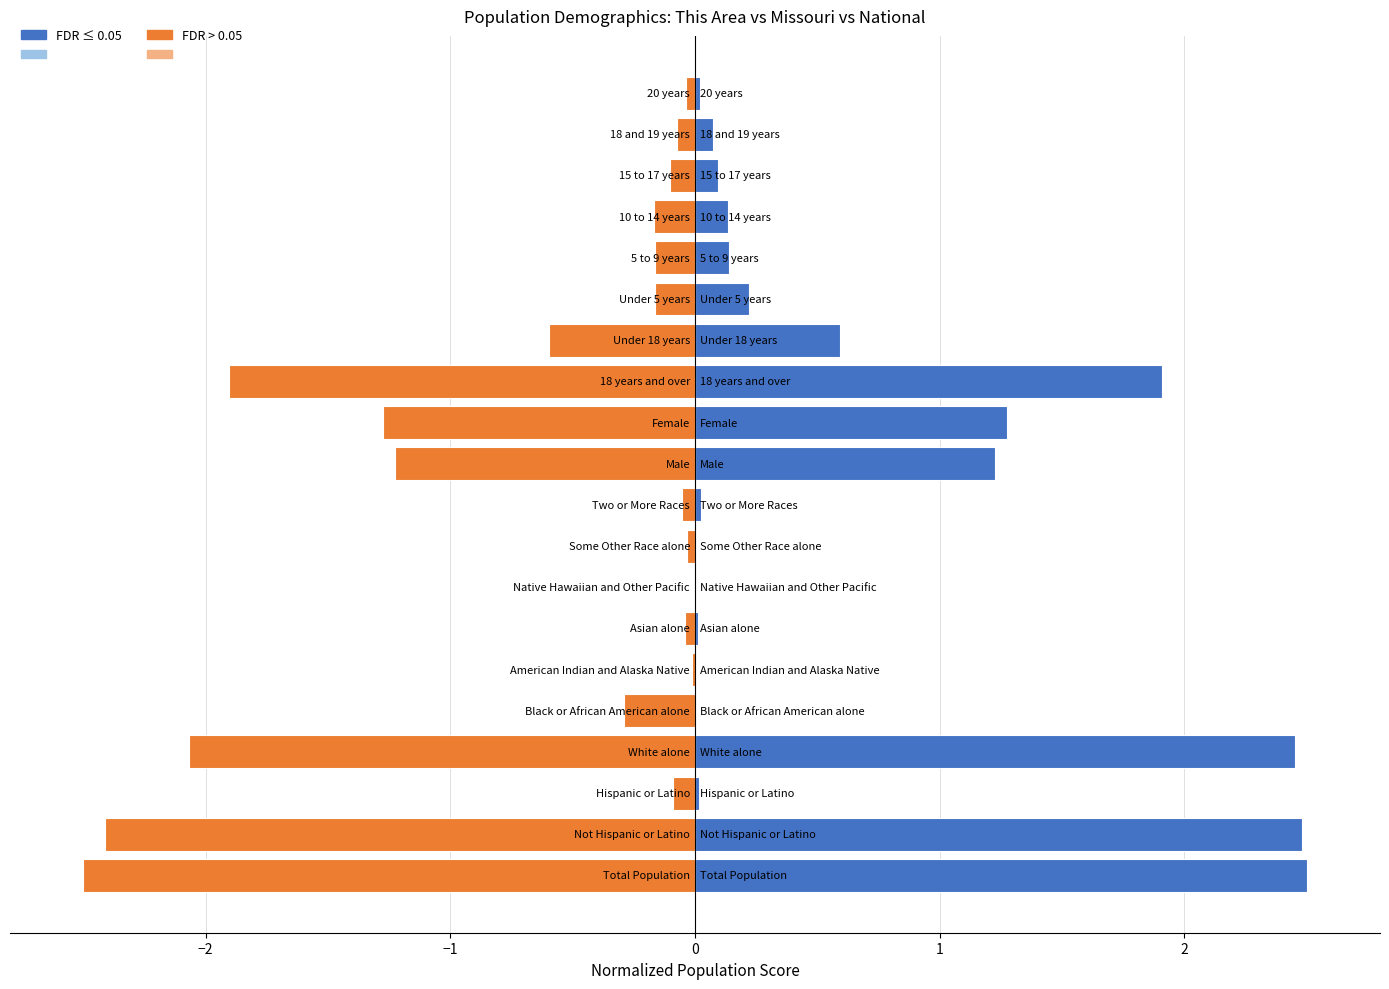

The value of Missouri (FDR > 0.05) at 12 is -1.9. True or false?

True